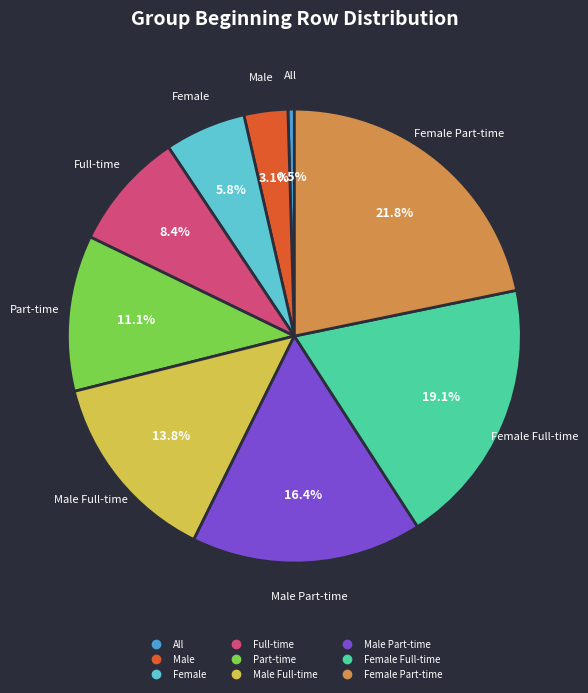

Is there any slice that represents more than half of the pie?

No